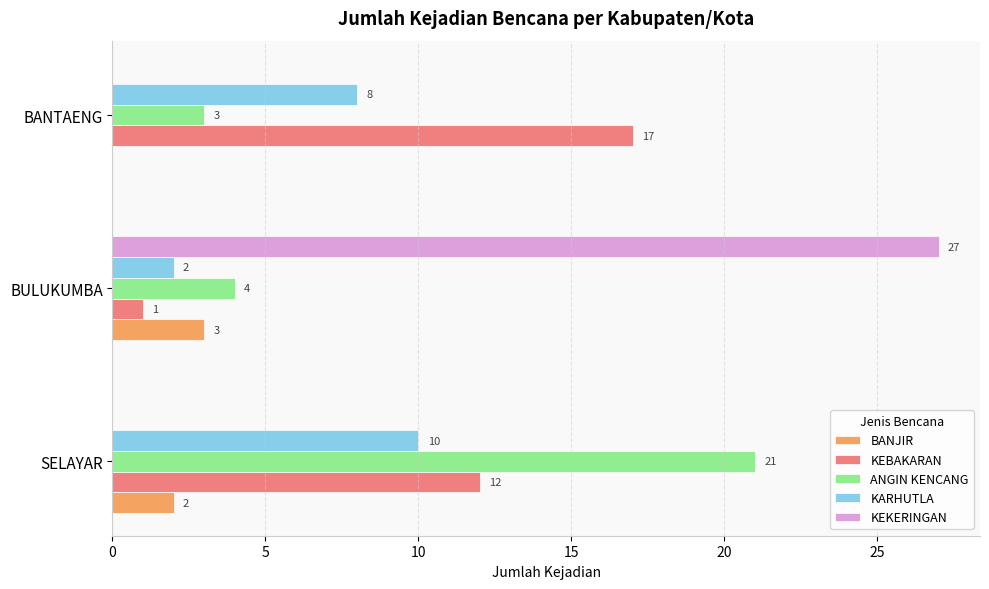

The KEKERINGAN series shows 0 at BANTAENG. True or false?

True